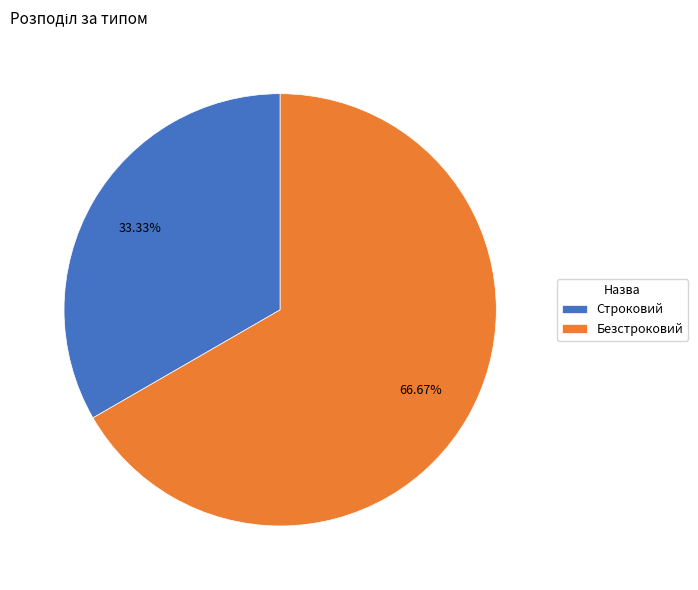

Which category accounts for the majority?

Безстроковий